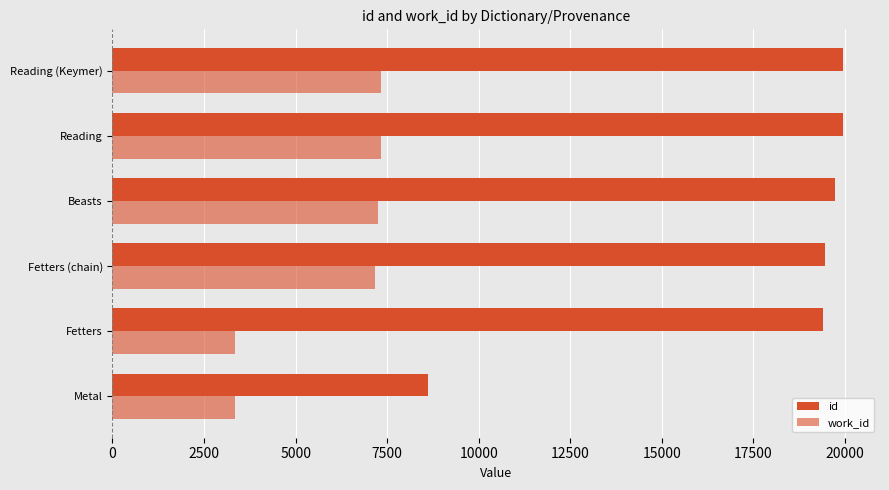

How many values in the work_id series are below 7240?

3